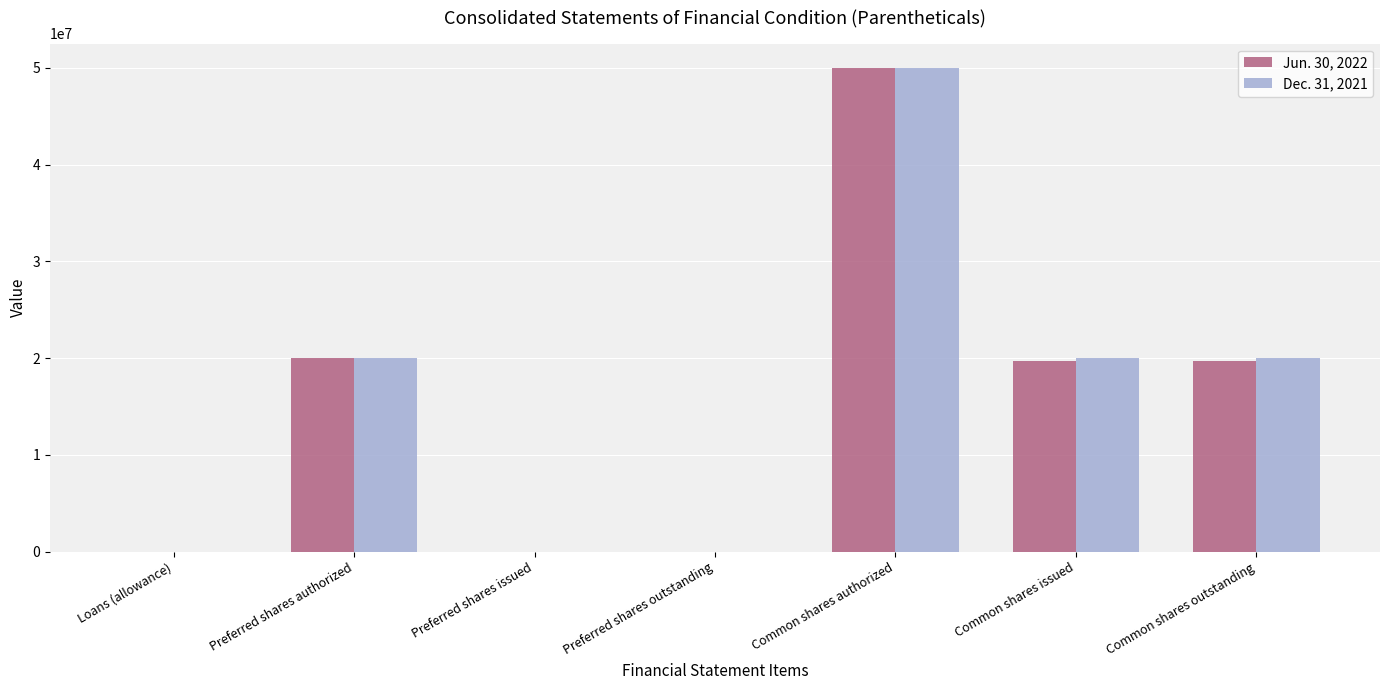

At which category is the sum across all series the highest?

Common shares authorized